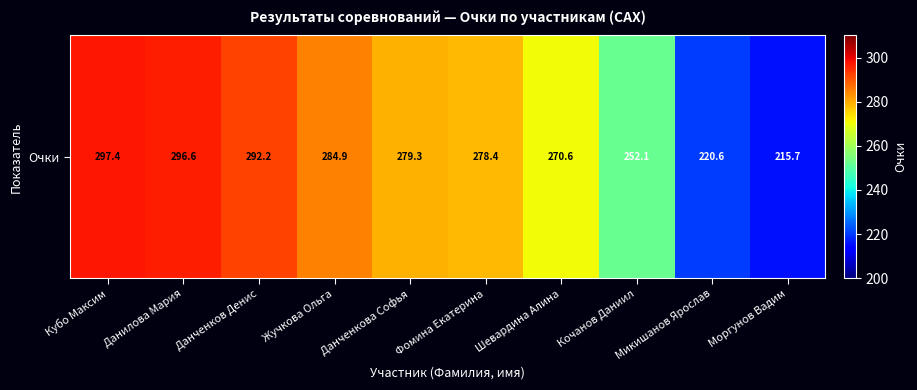

What is the maximum value shown in the chart?

297.4